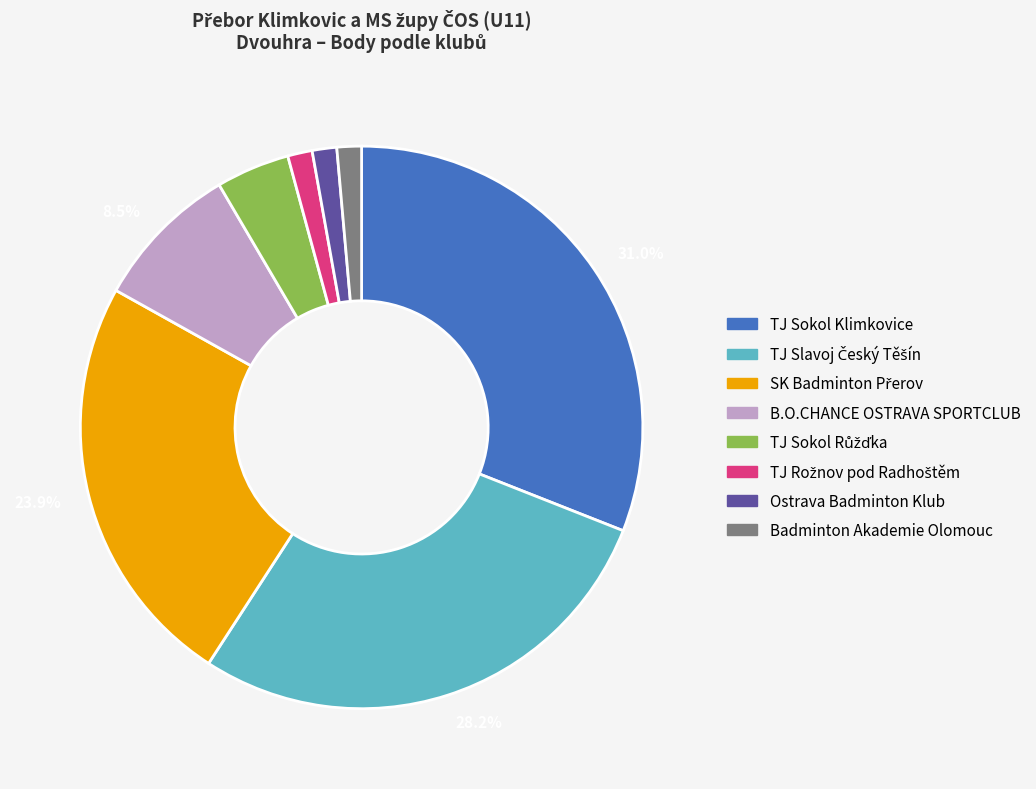

How many segments does this pie chart have?

8